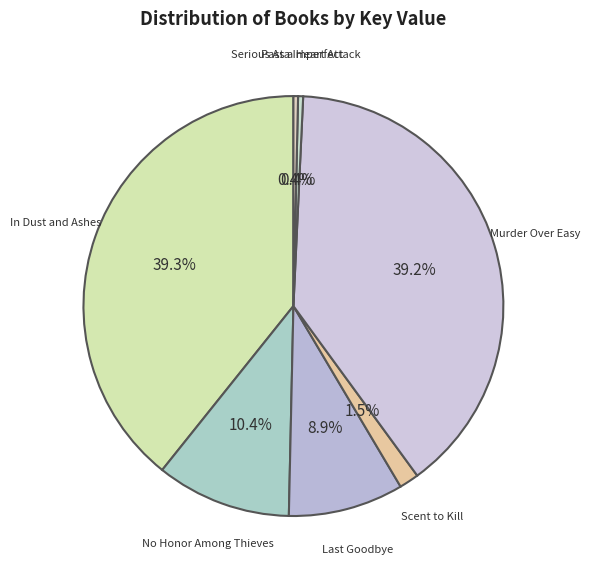

How many slices are in this pie chart?

7